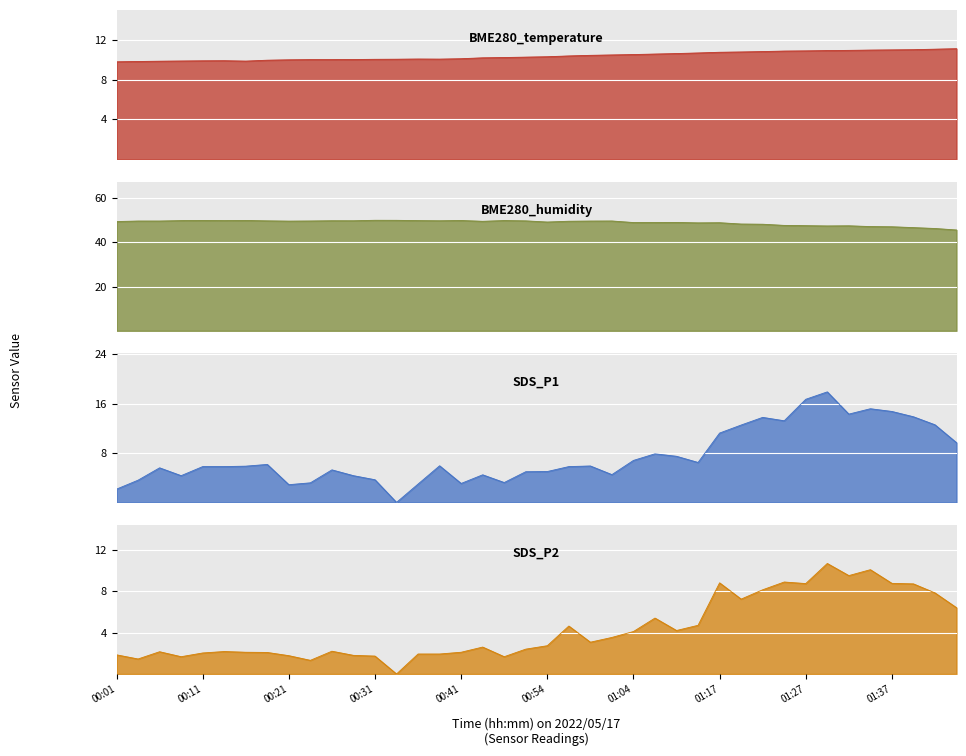

What is the maximum value for SDS_P2?

10.7